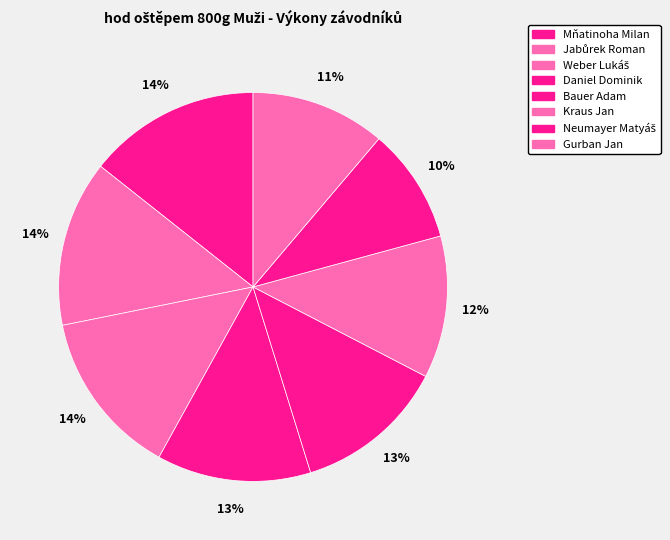

How many segments does this pie chart have?

8